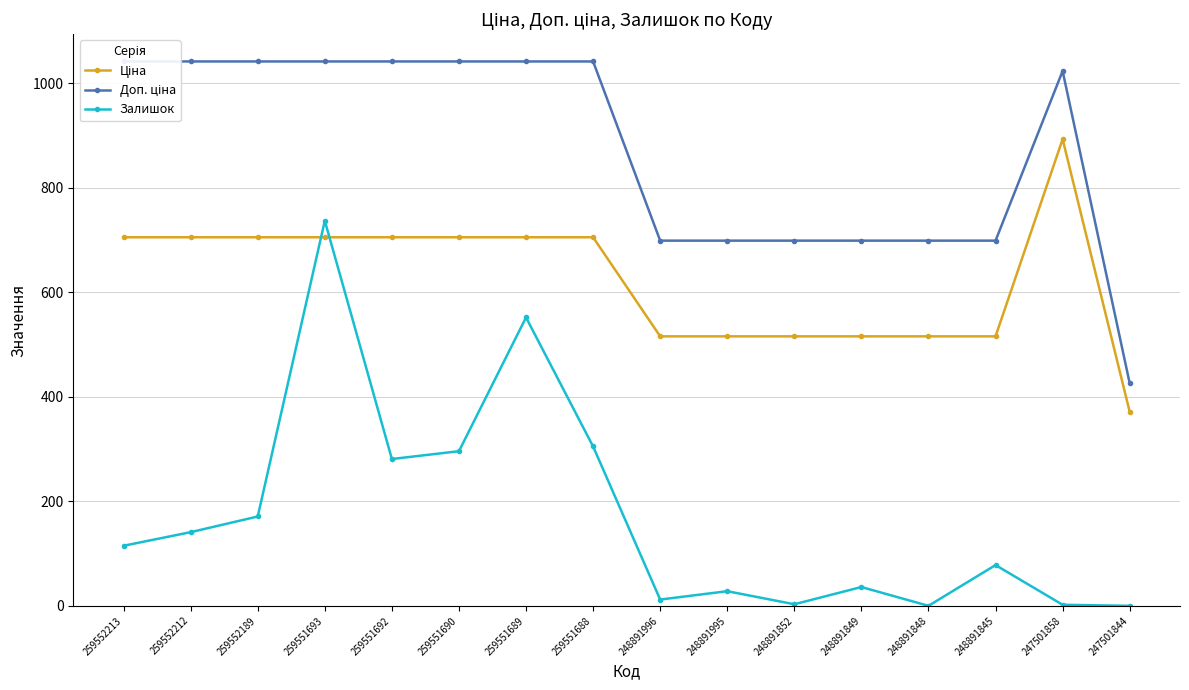

Read the Залишок value at 248891996.

12.0